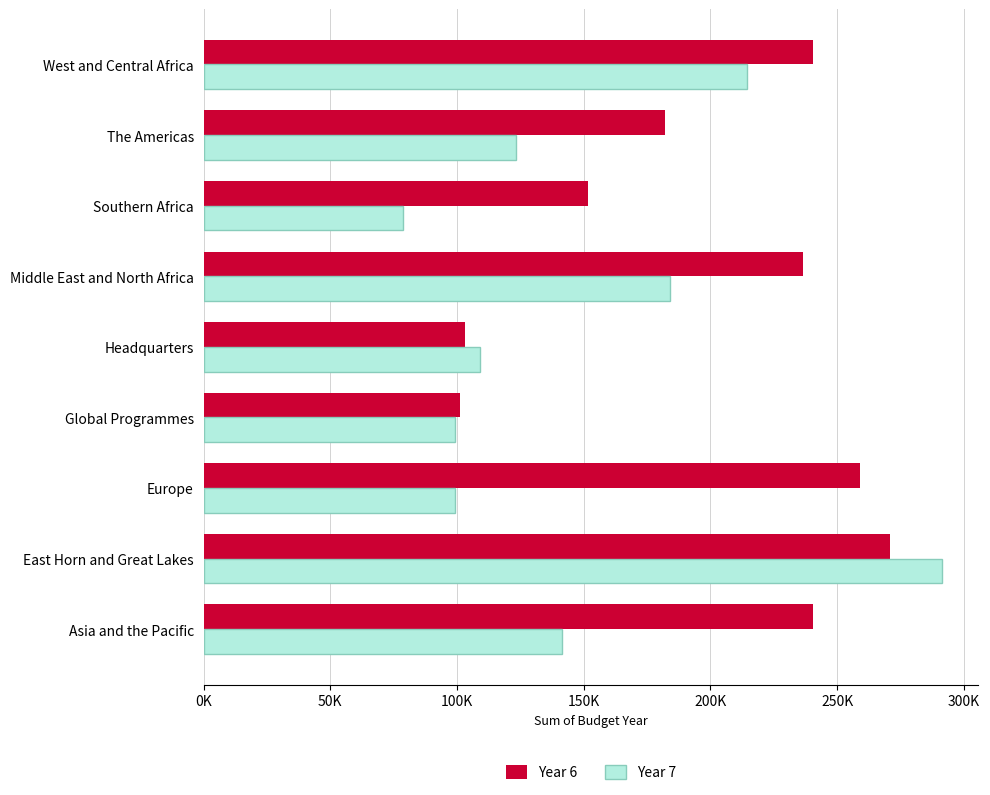

What are all the series names shown in the legend?

Year 6, Year 7